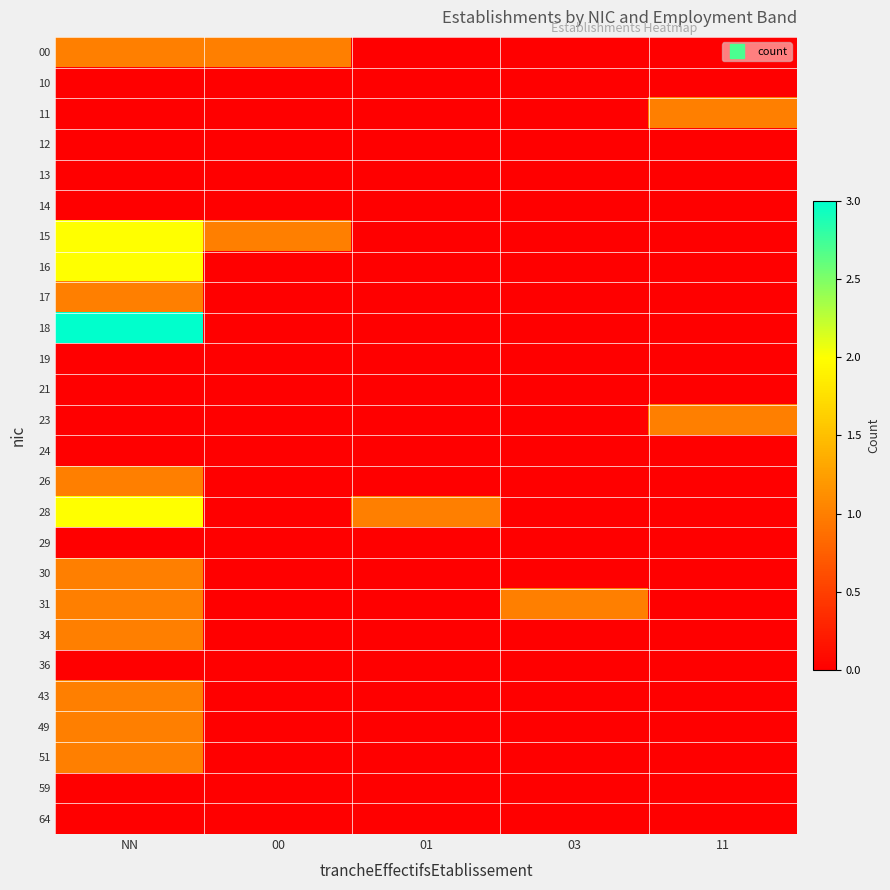

Which series changed the most between 00 and 01?

00